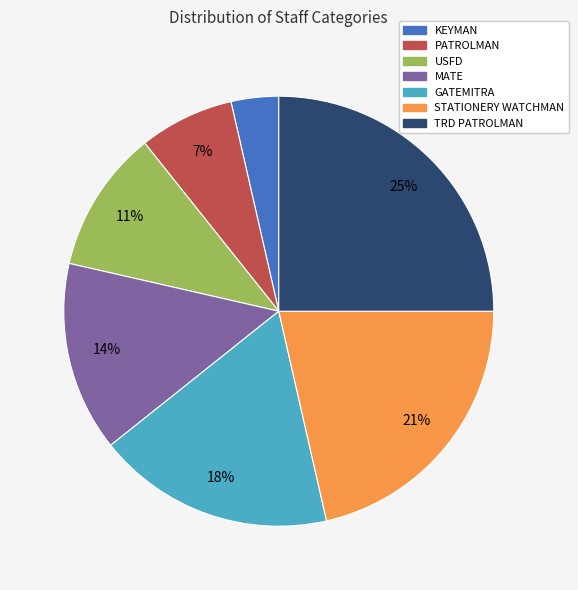

Between TRD PATROLMAN and USFD, which is larger?

TRD PATROLMAN